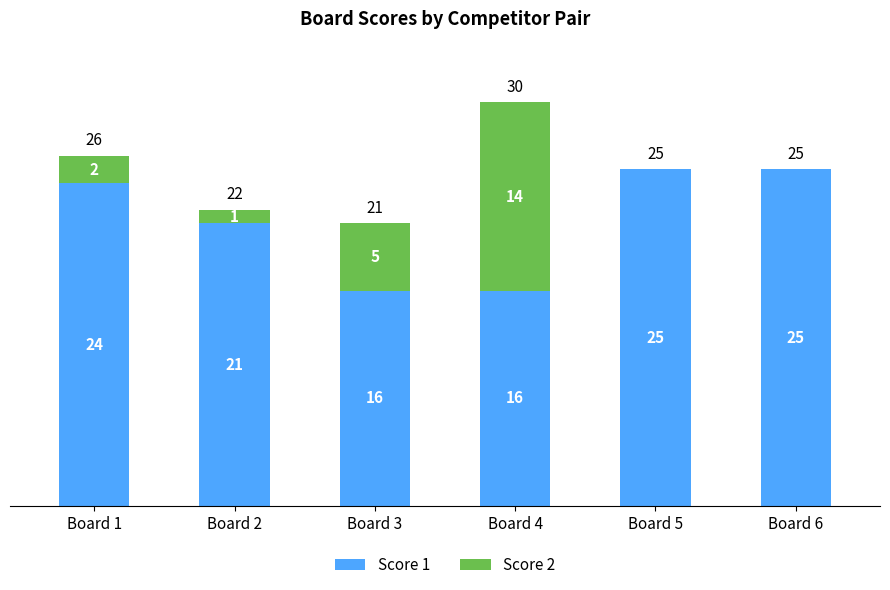

How many series are shown in this chart?

2